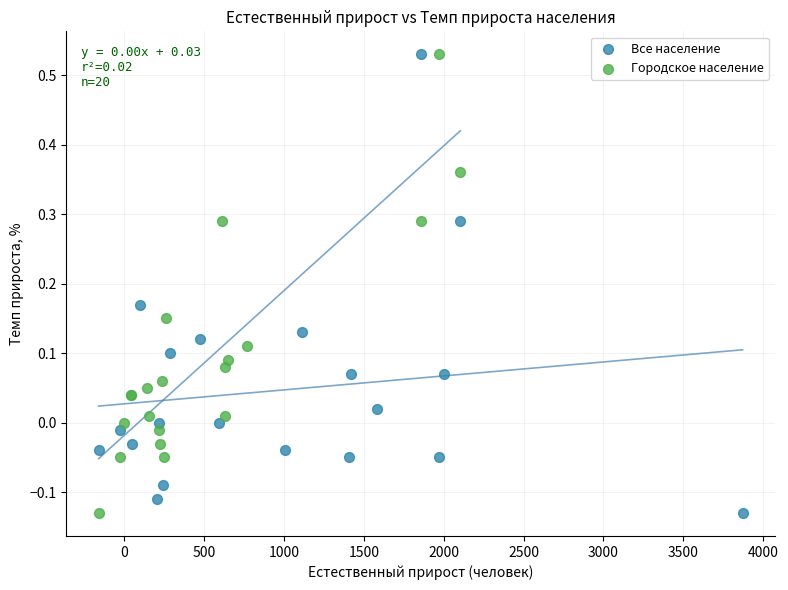

What are all the series names shown in the legend?

Все население, Городское население